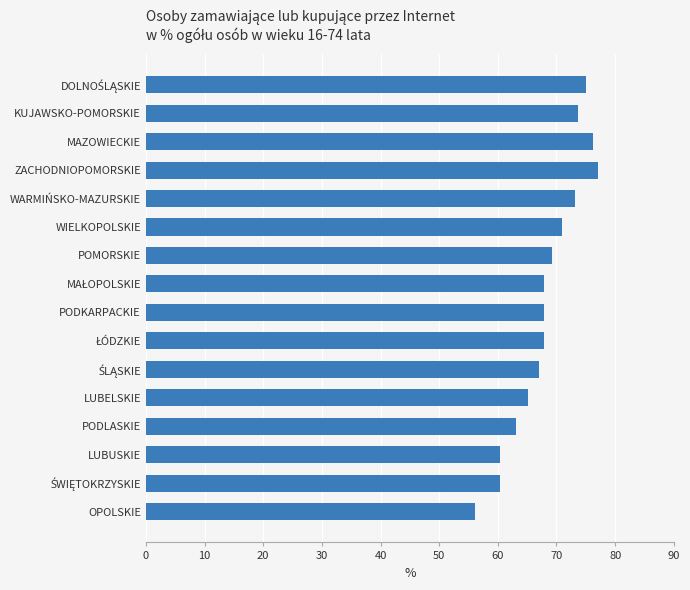

At which category does the chart reach its minimum across all series?

OPOLSKIE